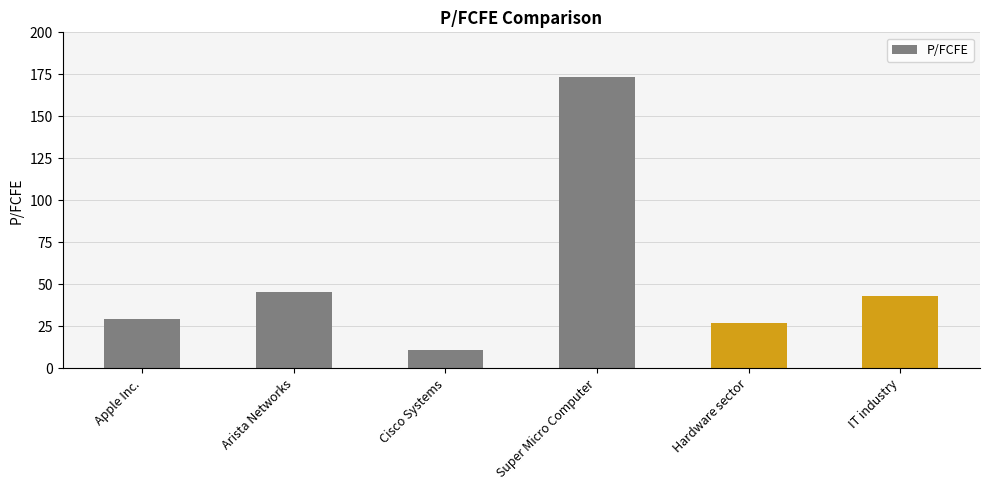

Between IT industry and Super Micro Computer, which is larger?

Super Micro Computer